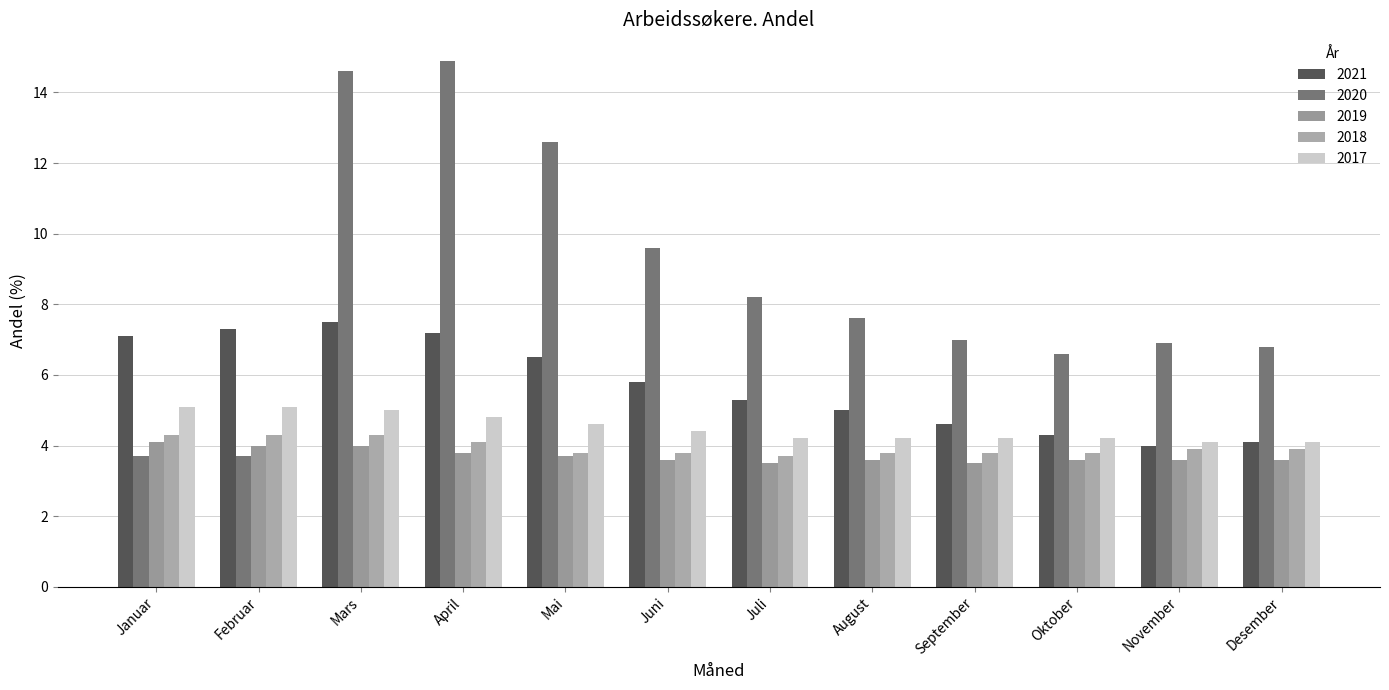

How many series are shown in this chart?

5